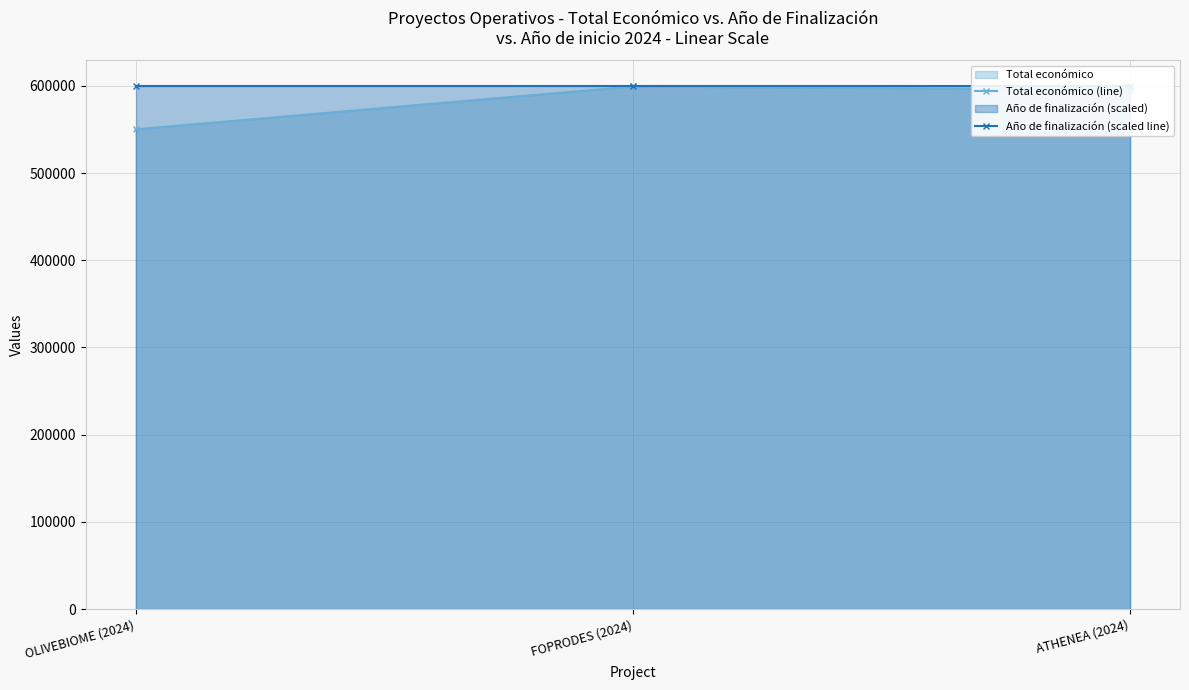

Where is Año de finalización (scaled line) nearest to the value 599211?

OLIVEBIOME (2024)